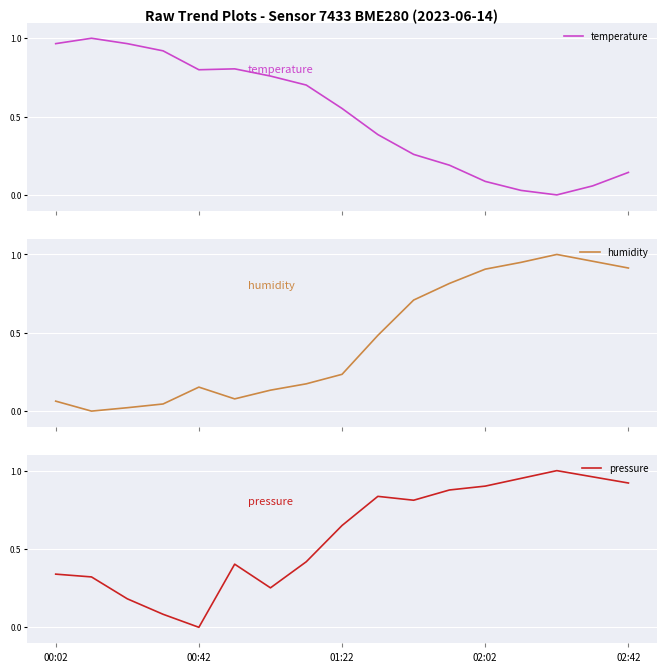

Which series has the largest range (max minus min)?

temperature